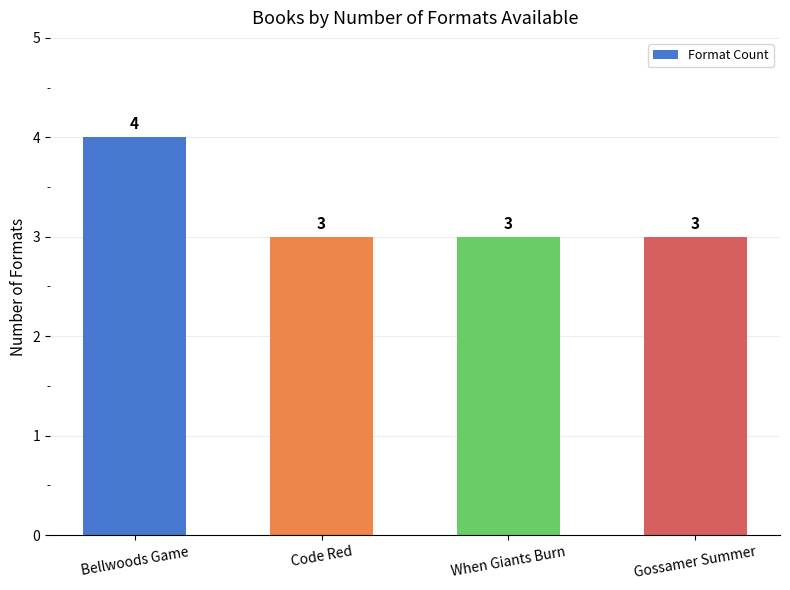

Reading right to left, extract all data points from this chart.

3	3	3	4